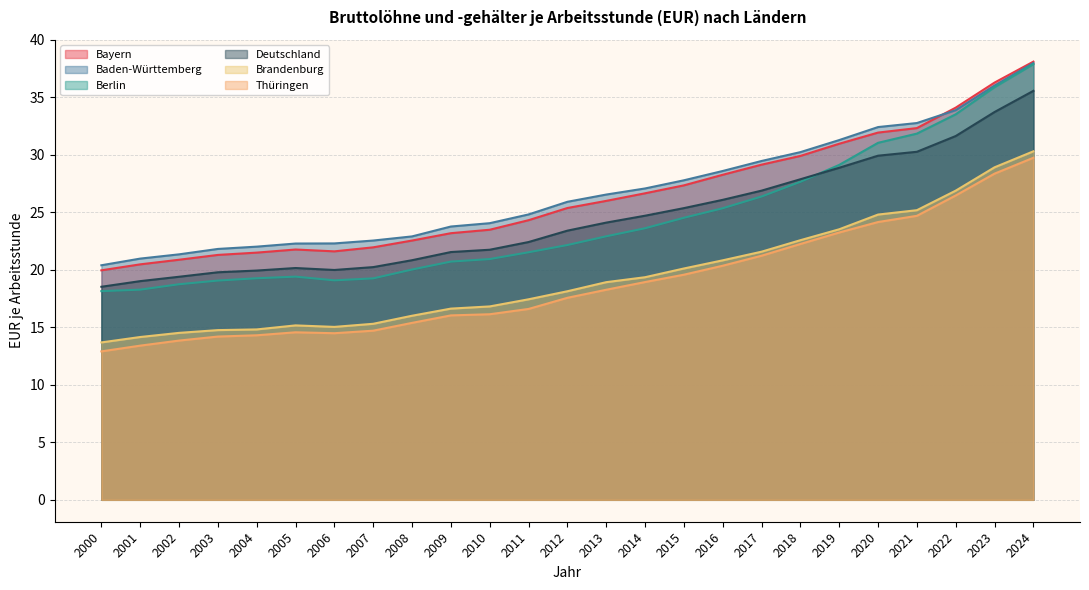

At 2019, list the series in order from largest to smallest.

Baden-Württemberg, Bayern, Berlin, Deutschland, Brandenburg, Thüringen